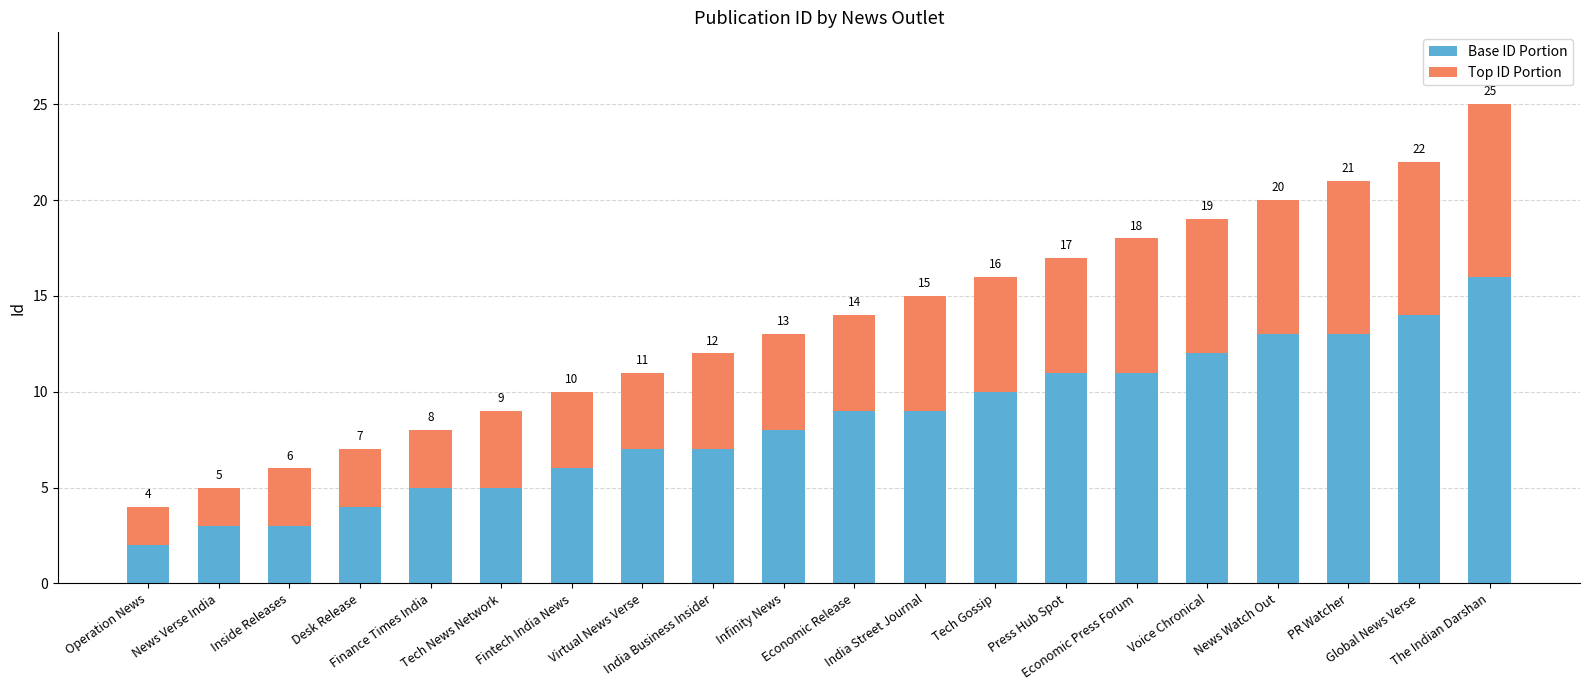

The value of Base ID Portion at Voice Chronical is 12. True or false?

True